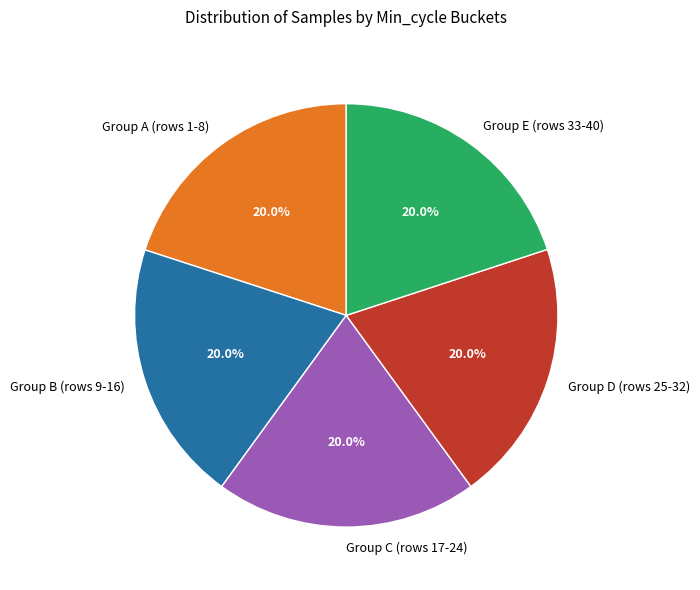

Do Group B (rows 9-16) and Group D (rows 25-32) together represent more than half of the pie?

No